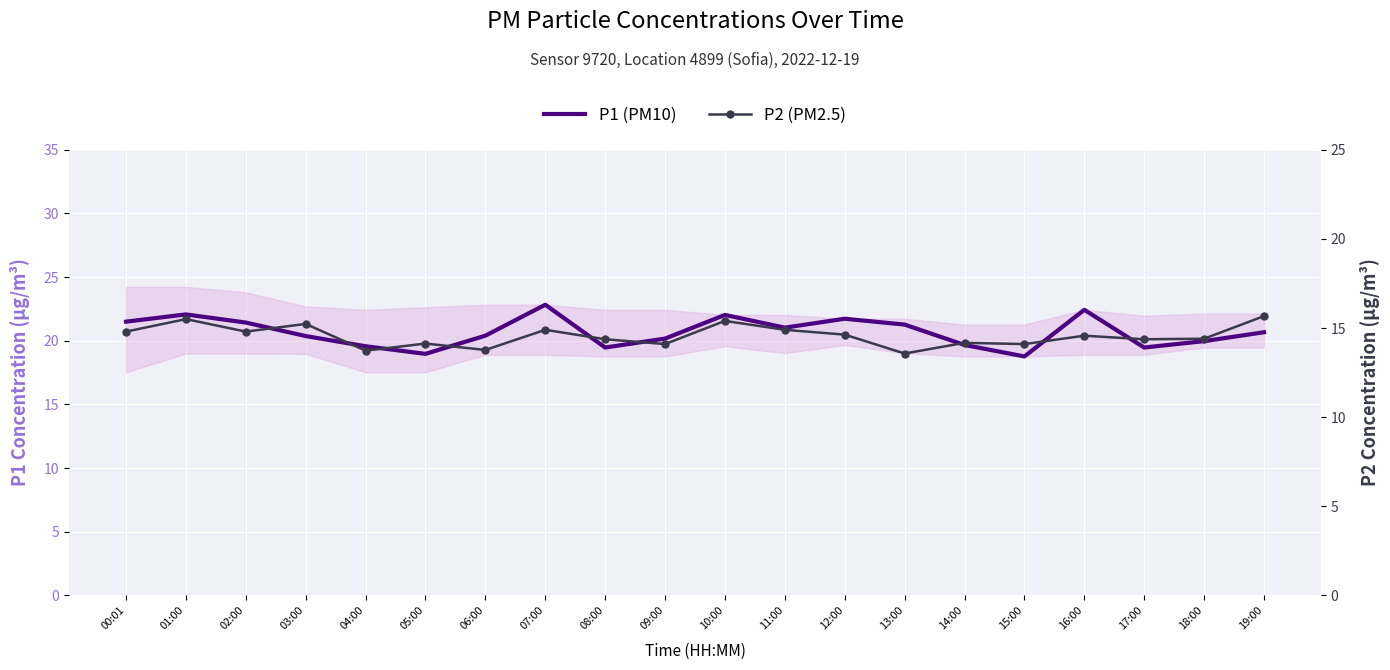

At how many categories does at least one series exceed 17?

20